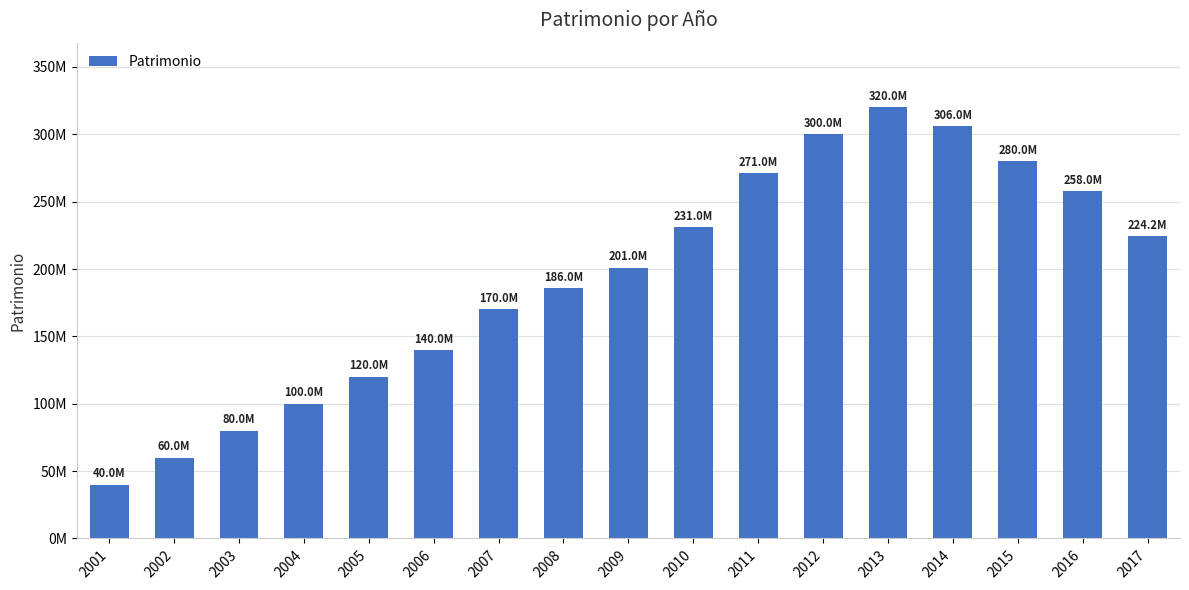

Does the chart contain any negative values?

No